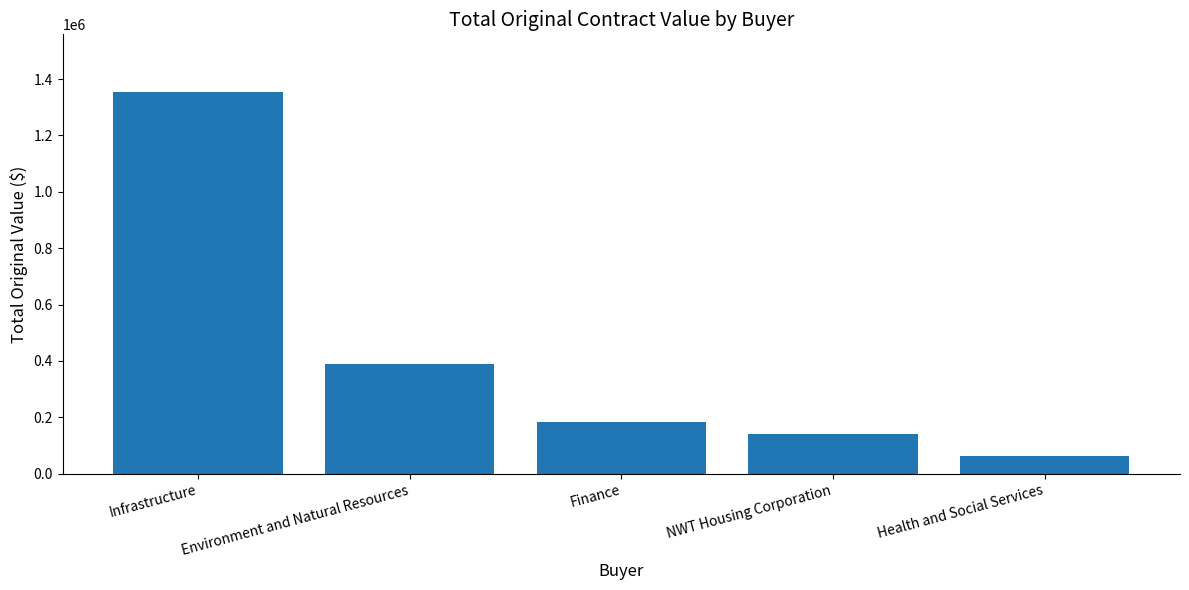

True or false: the data shows 182240.5 at Finance.

True